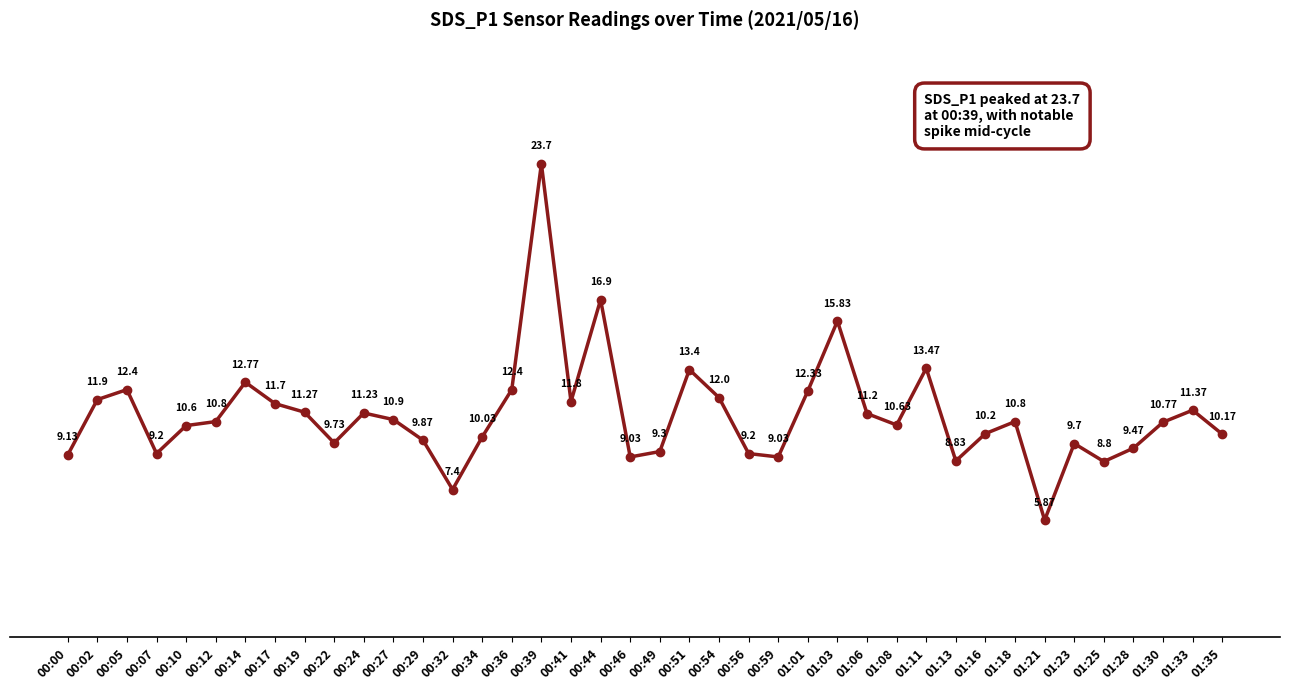

What is the value of the 13th point from the left?

9.9